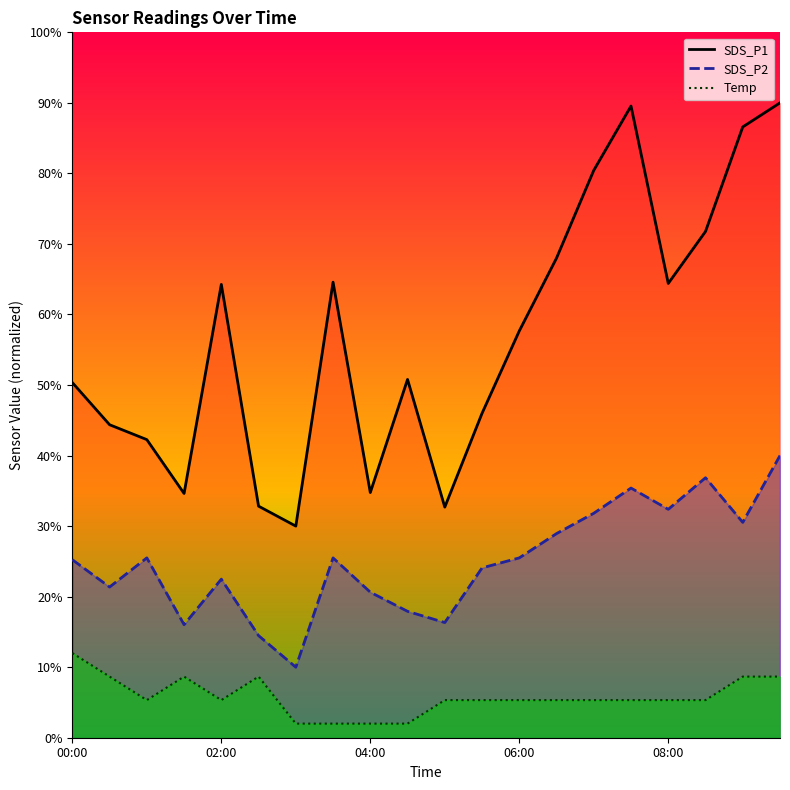

Where is SDS_P1 line nearest to the value 60?

06:00